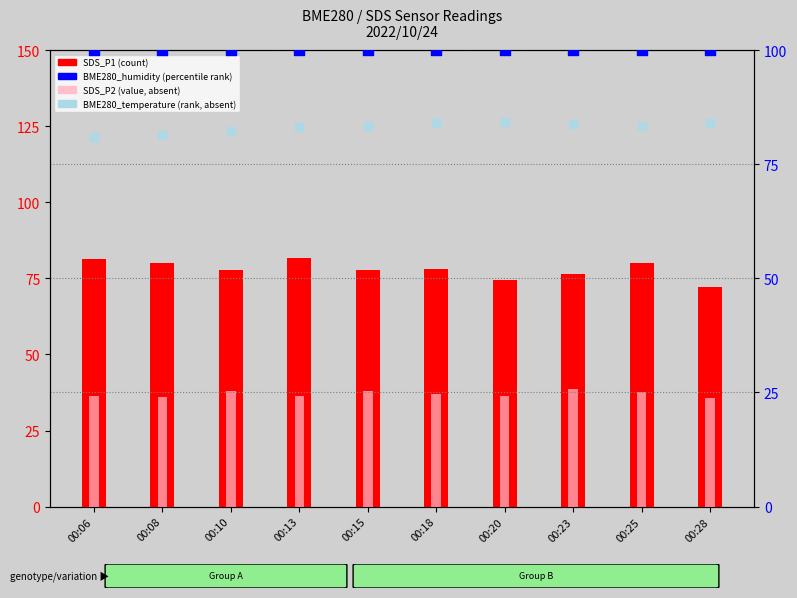

At how many categories does at least one series exceed 41?

10